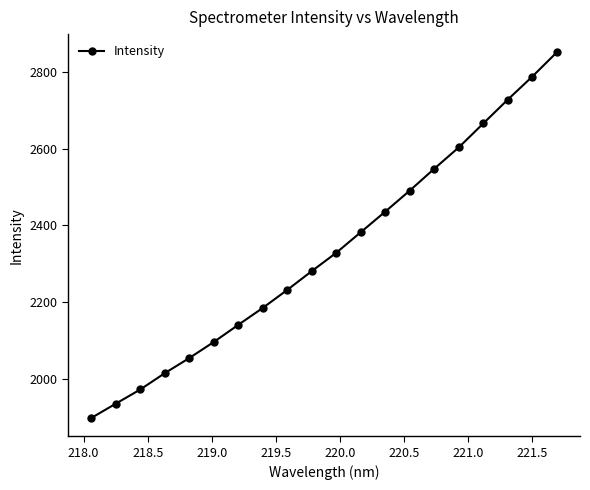

What is the value of the 12th point from the left?

2382.1